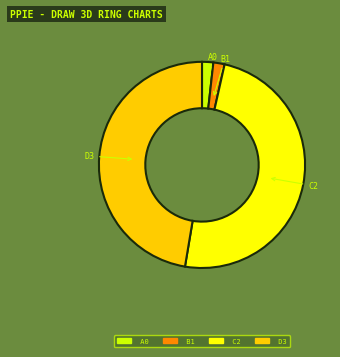

Is there any slice that represents more than half of the pie?

No